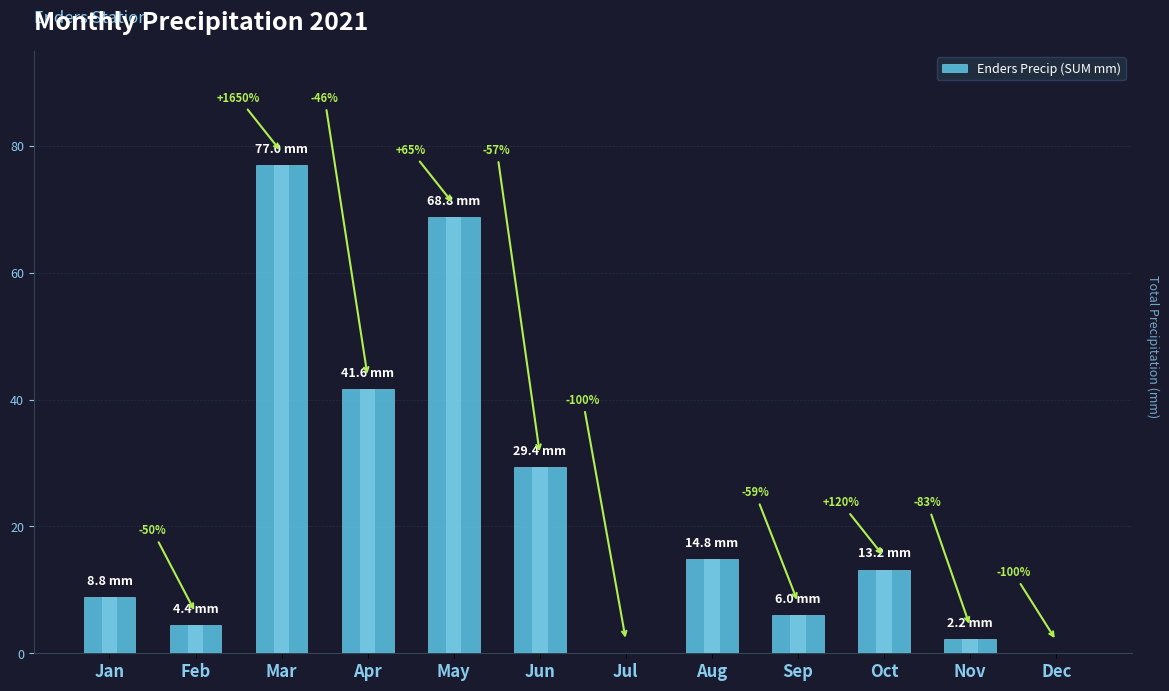

Which has a higher value, Dec or May?

May